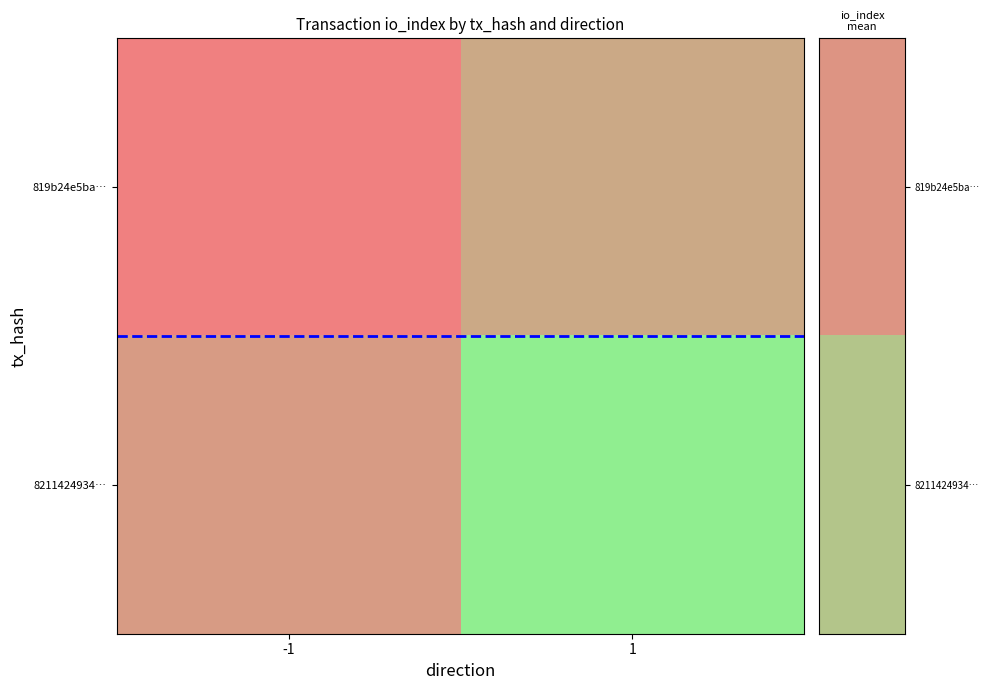

Between -1 and 1, which series saw the biggest shift?

8211424934…